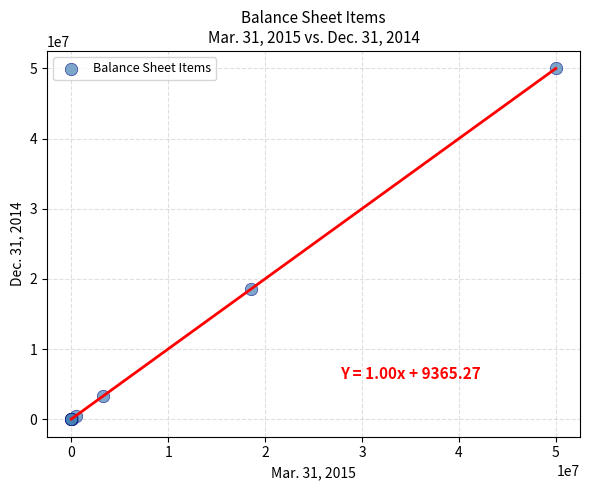

What Y value in the scatter plot is closest to 25000000?

18499282.0